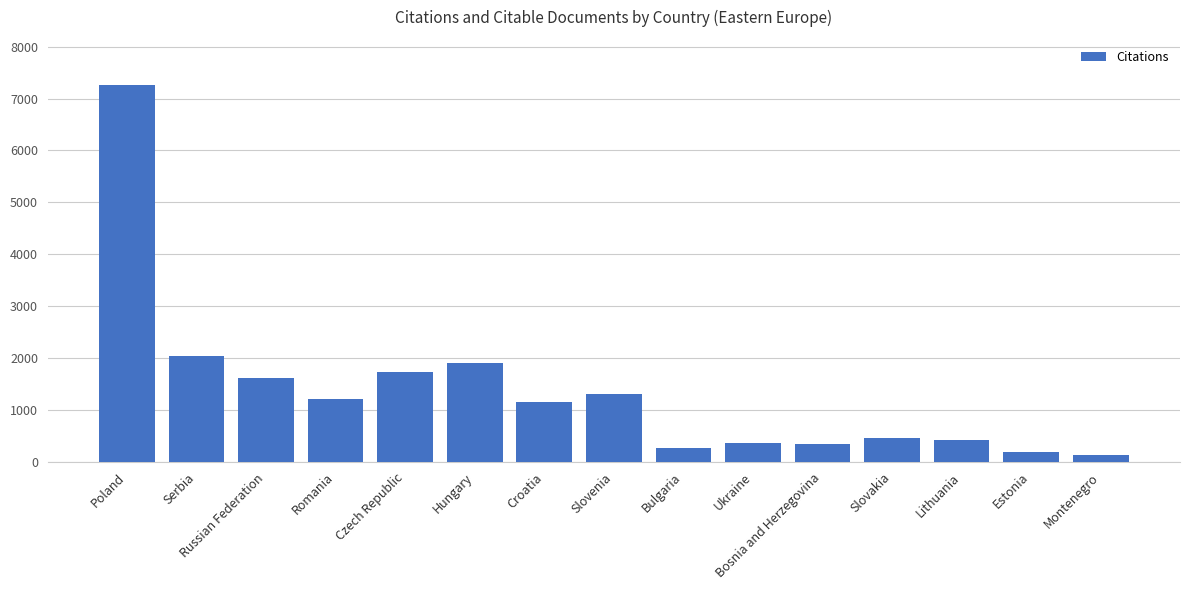

What is the approximate value at Slovenia, to the nearest 50?

1300